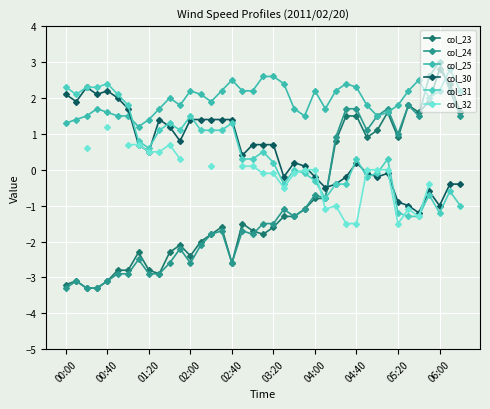

What is the lowest value of the col_23 series?

-3.3